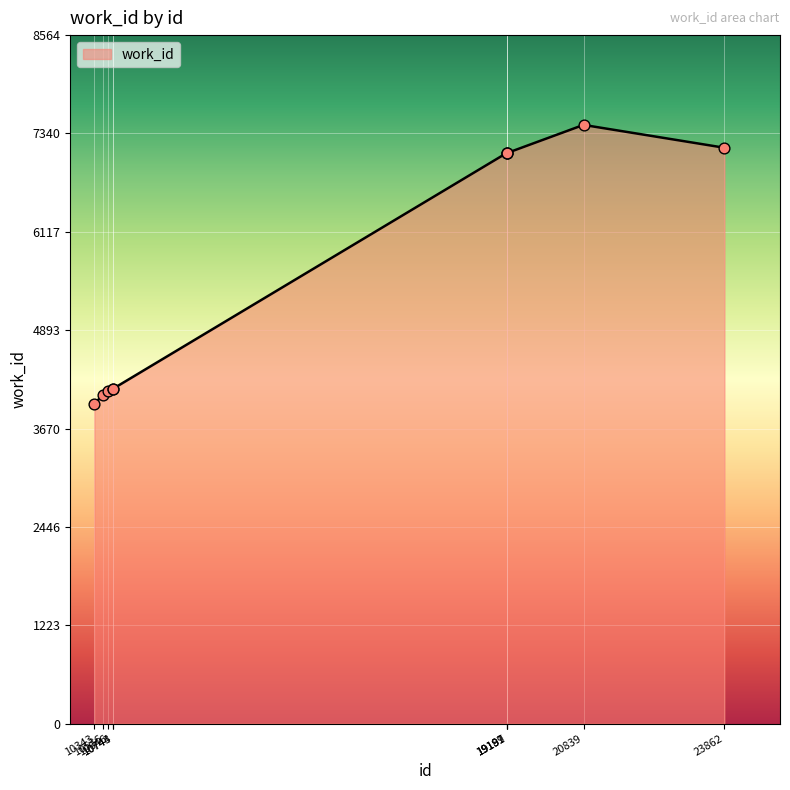

What is the ratio of the value at 10743 to the value at 19197?

0.6